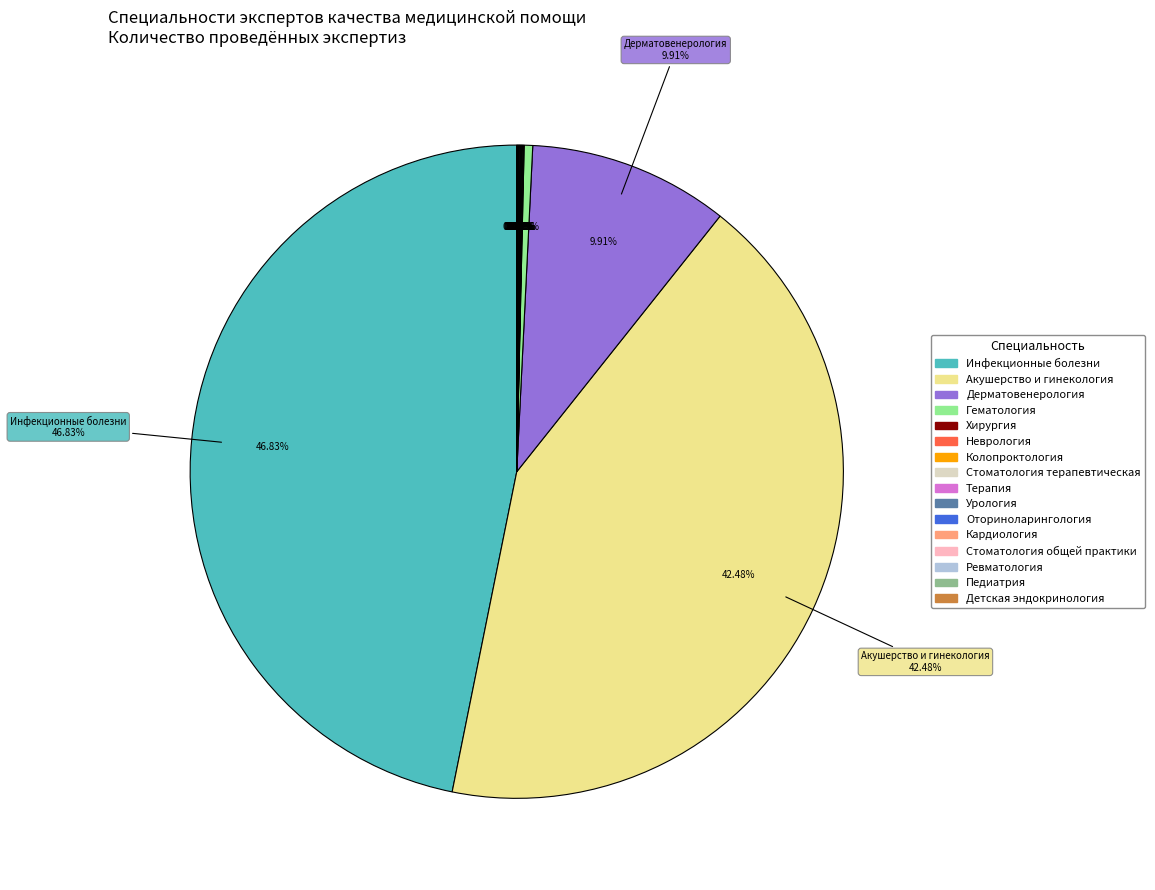

The Колопроктология slice represents 0% of the pie. True or false?

True